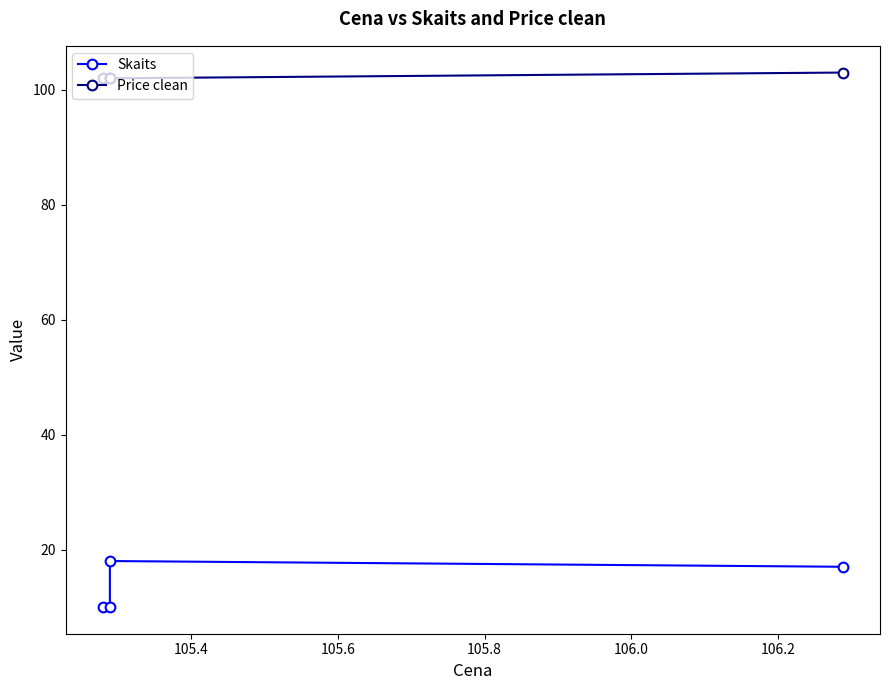

How many values in the Price clean series are below 102?

1